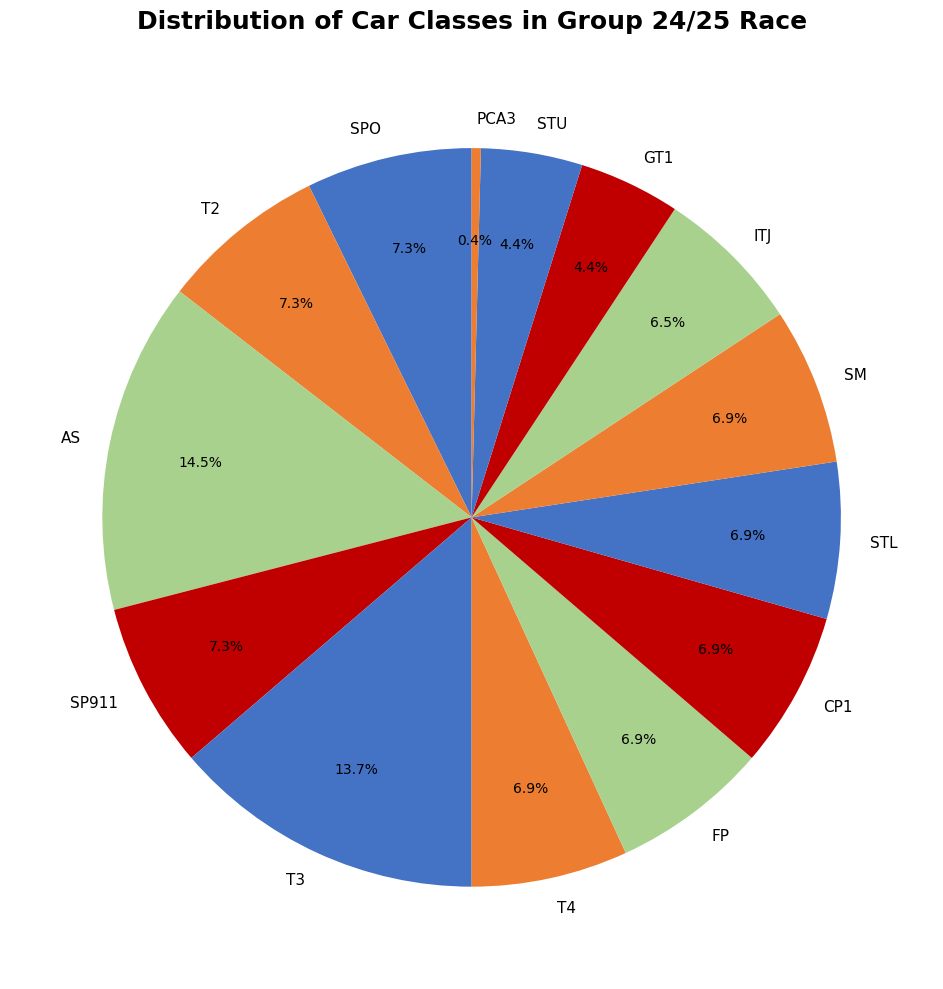

What percentage is NOT represented by STL?

93.1%